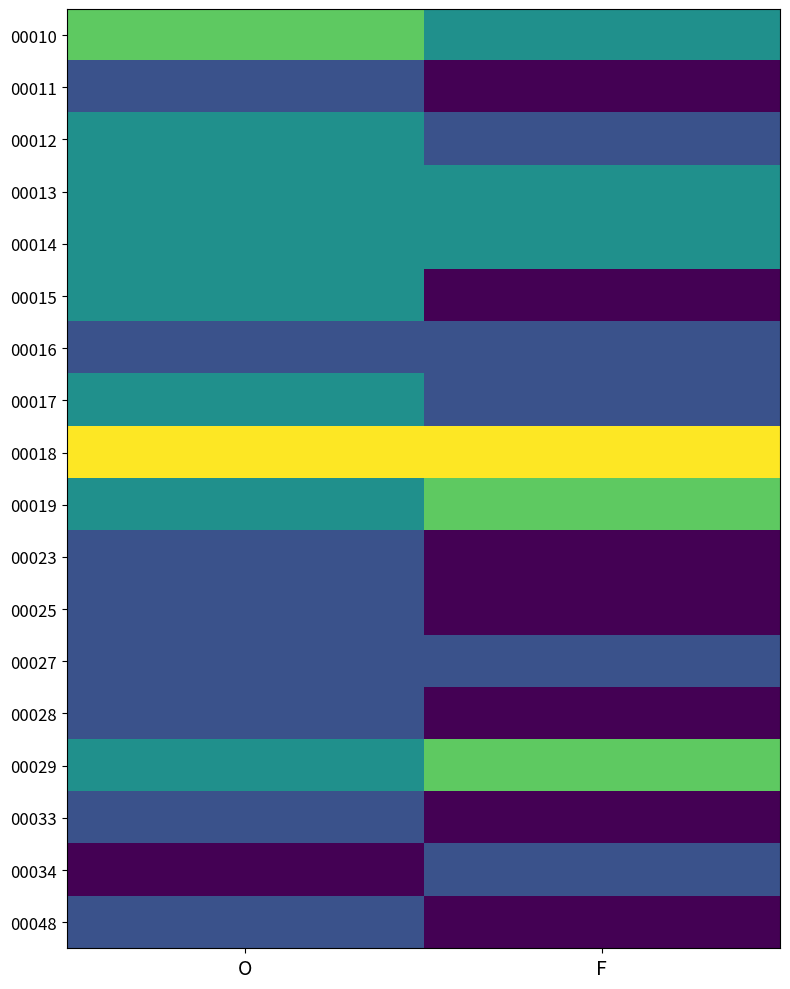

What is the spread (max minus min) of values at F?

4